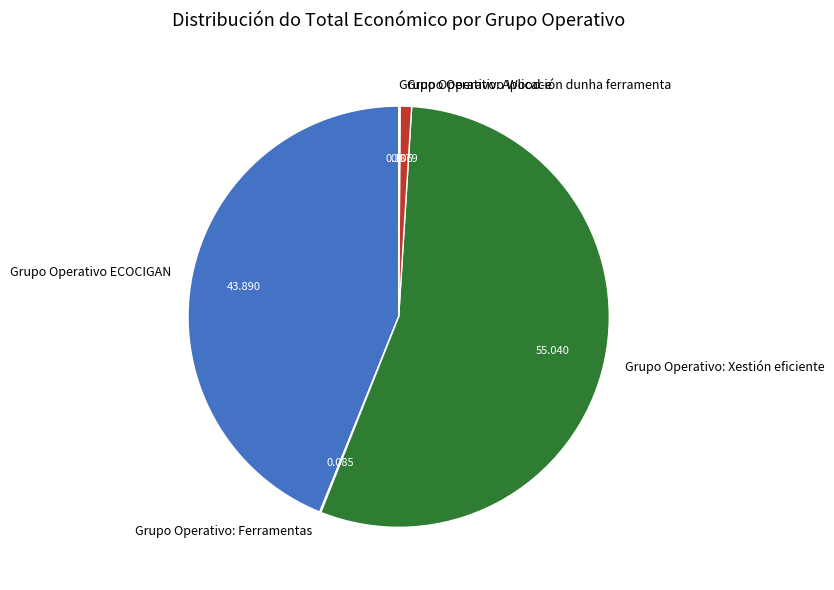

What is the largest slice in the pie chart?

Grupo Operativo: Xestión eficiente